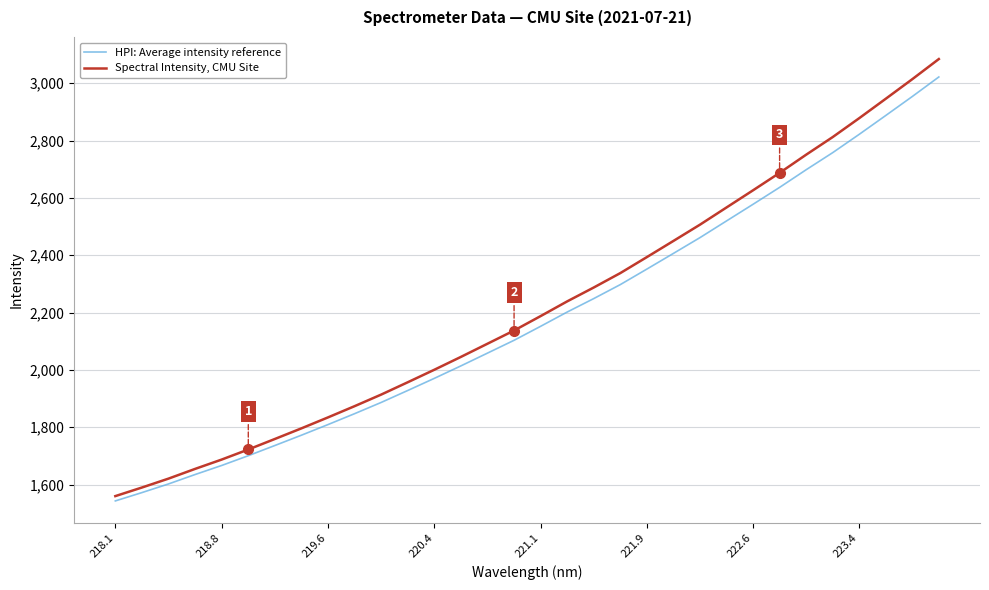

How many values in the Spectral Intensity, CMU Site series exceed 2187?

16